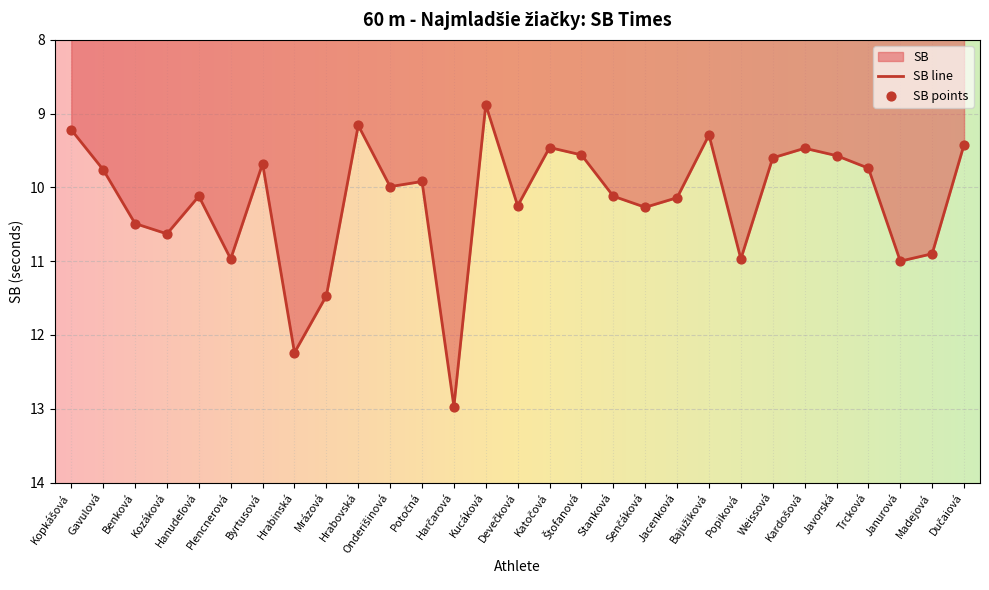

What is the change in value from Kozáková to Katočová?

-1.2